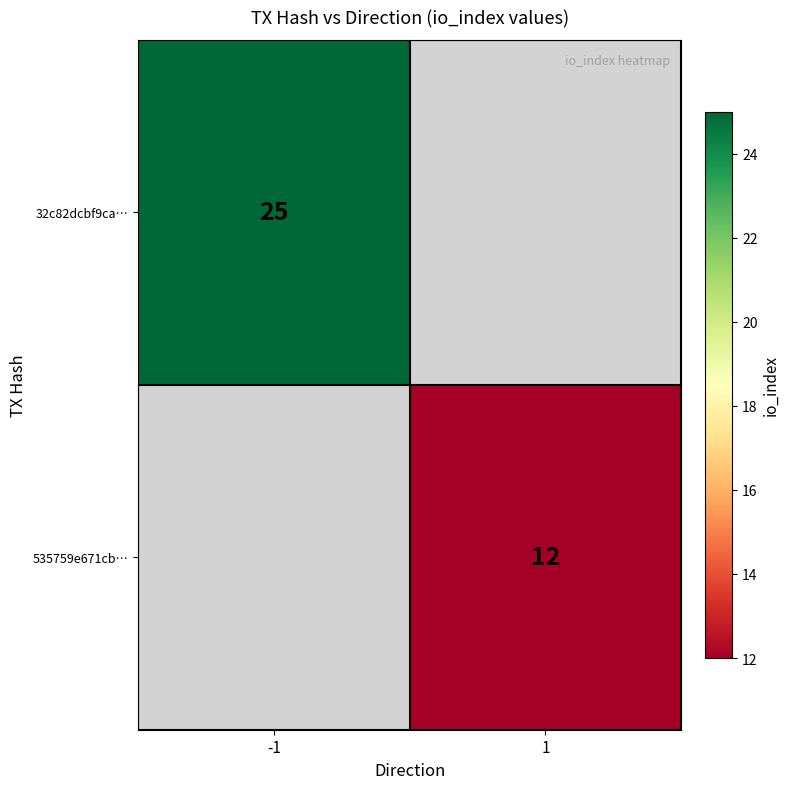

Is the value of 535759e671cb… at 1 greater than the value of 32c82dcbf9ca… at -1?

No